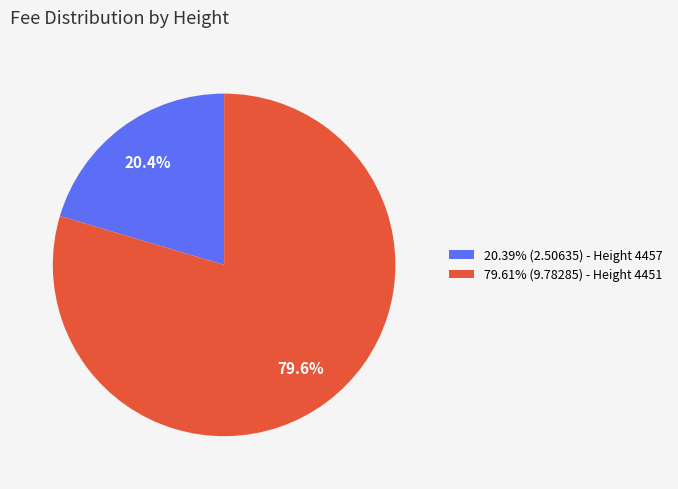

What is the ratio of the value at 20.39% (2.50635) - Height 4457 to the value at 79.61% (9.78285) - Height 4451?

0.3